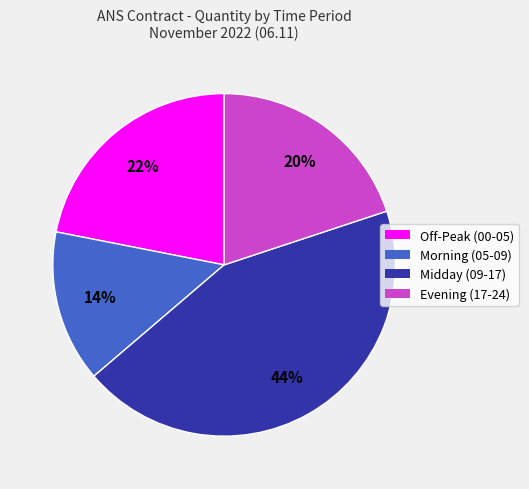

Do Morning (05-09) and Off-Peak (00-05) together represent more than half of the pie?

No